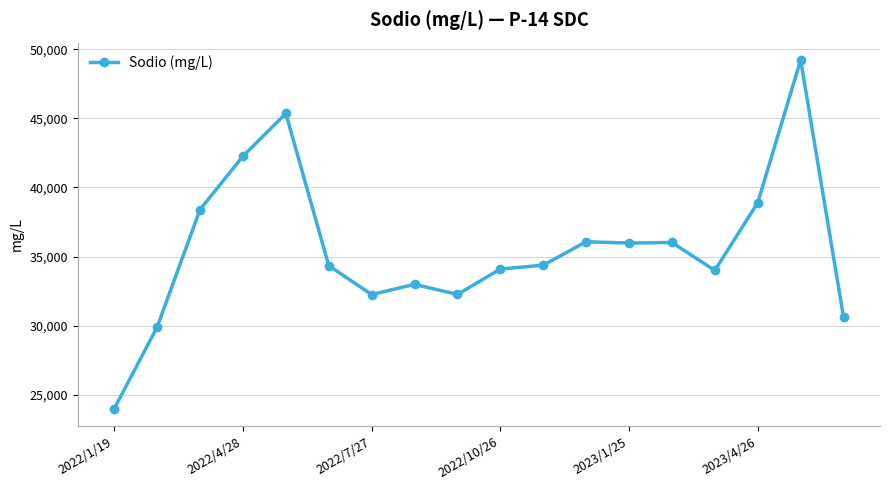

What is the sum of all values?

641091.9